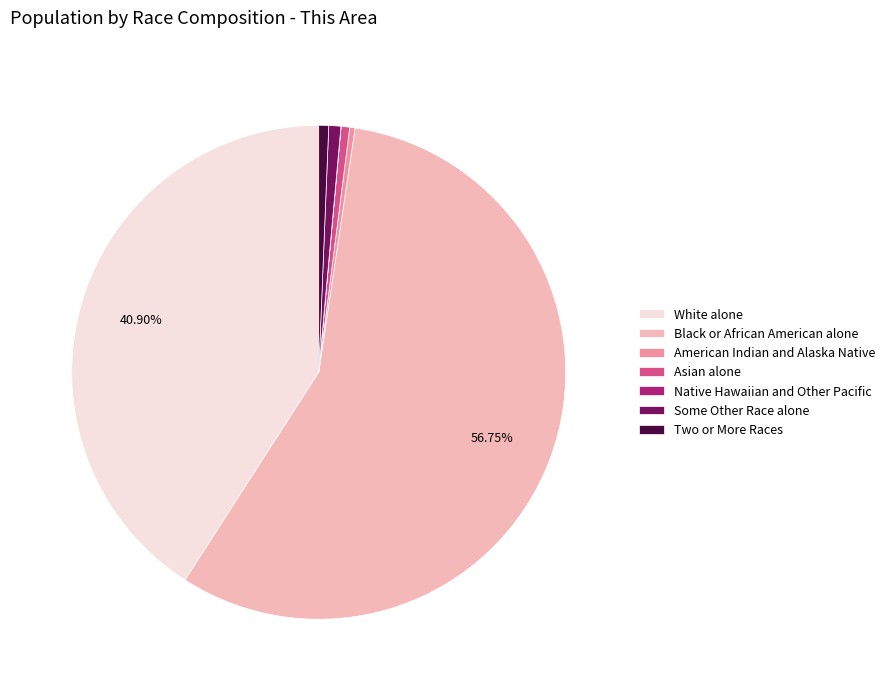

What percentage is the Black or African American alone slice, to the nearest percent?

57%